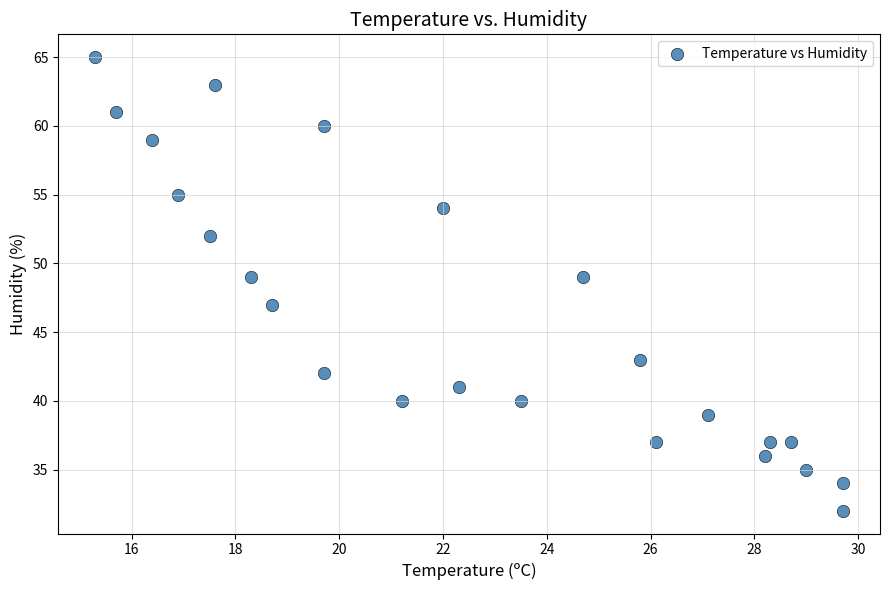

What is the range of Y values (max minus min)?

33